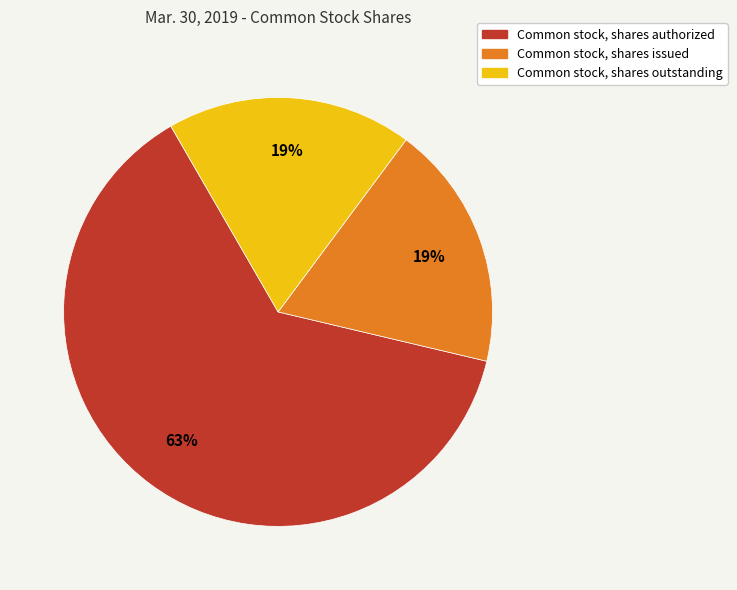

Which category has the biggest portion of the pie?

Common stock, shares authorized